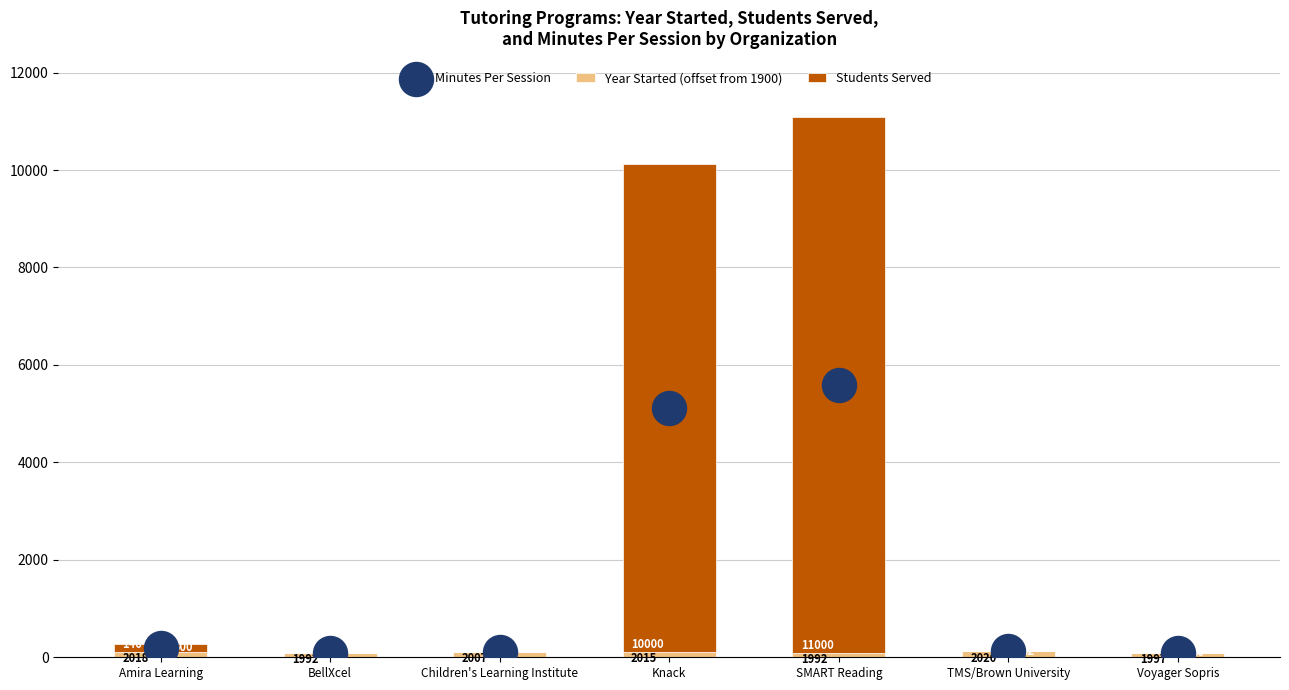

At how many categories does at least one series exceed 938?

2